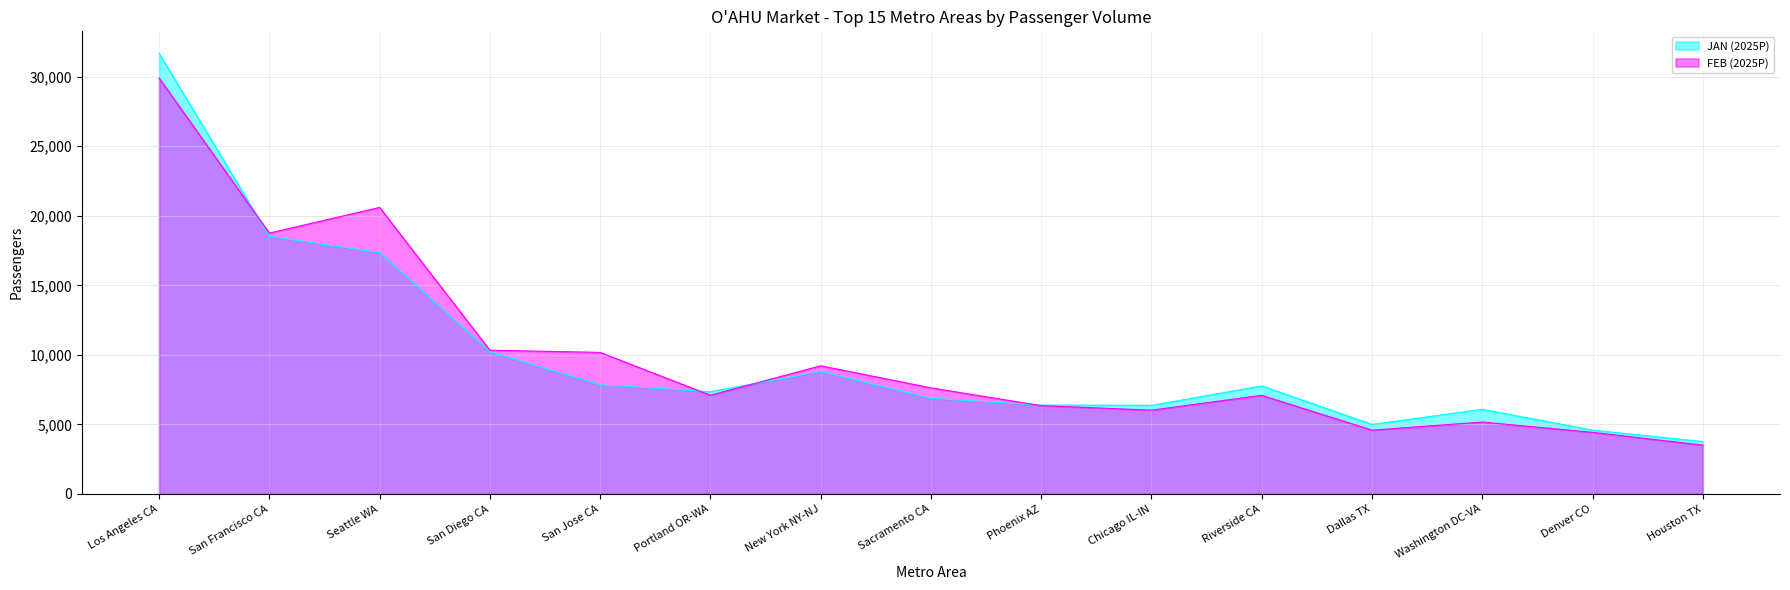

What is the difference between the highest and lowest values at Sacramento CA?

751.1